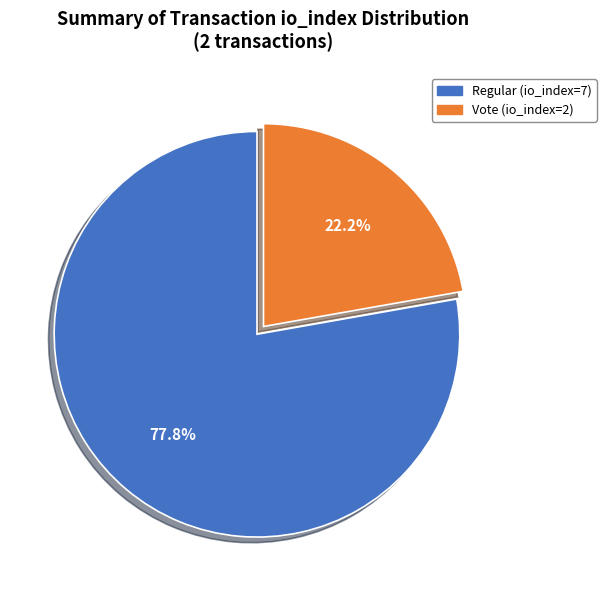

What is the ratio of the value at Vote (io_index=2) to the value at Regular (io_index=7)?

0.3